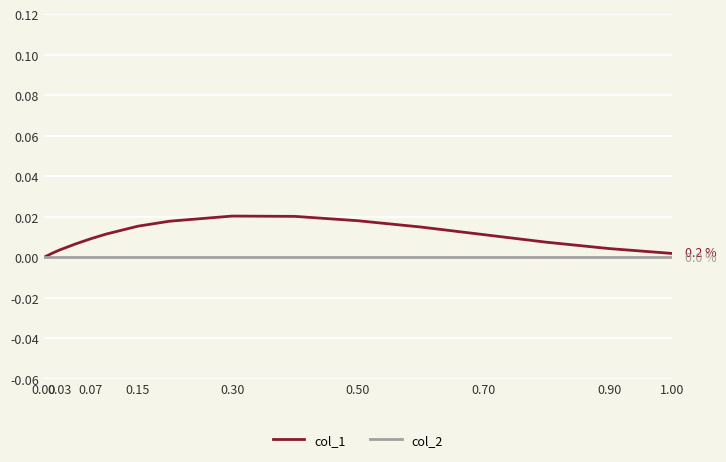

Which series has the largest total across all categories?

col_1